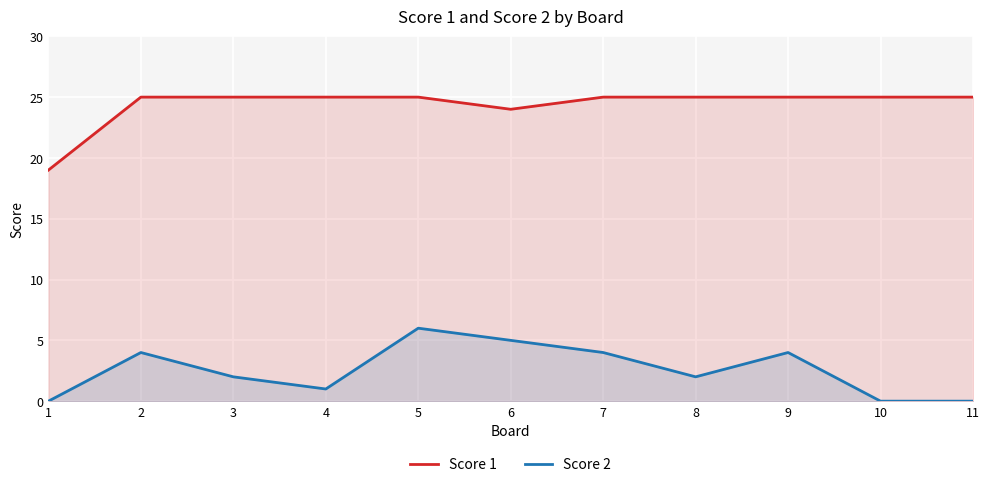

Which label corresponds to the smallest value in the chart?

1